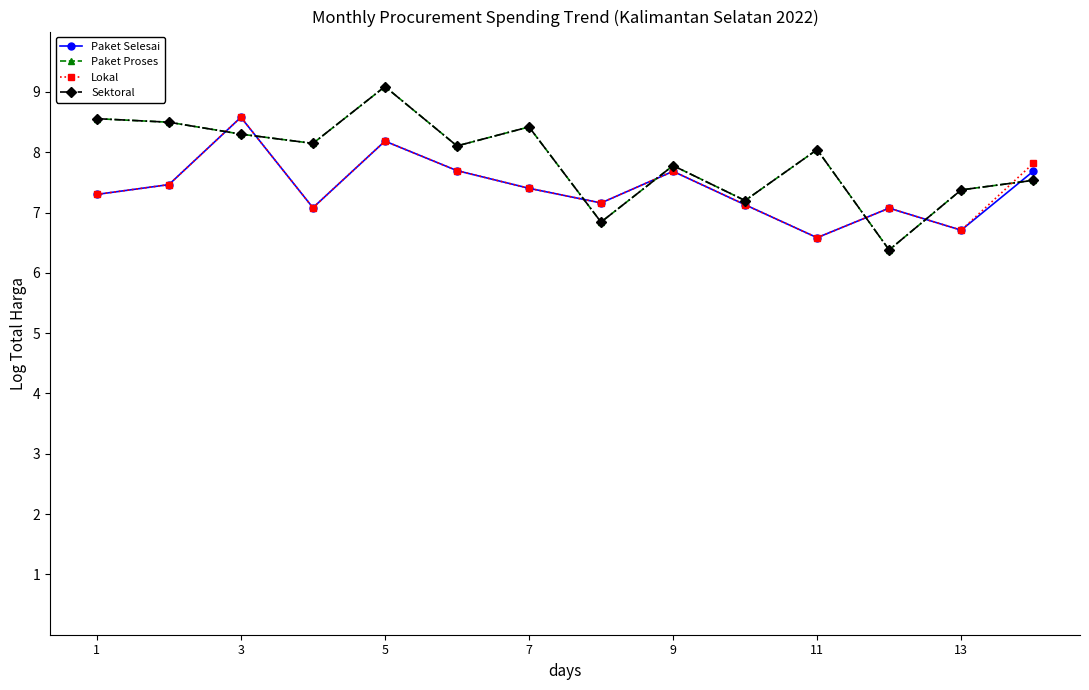

Reading left to right, what are all the values shown in this chart?

Paket Selesai: 7.3	7.5	8.6	7.1	8.2	7.7	7.4	7.2	7.7	7.1	6.6	7.1	6.7	7.7
Paket Proses: 8.6	8.5	8.3	8.1	9.1	8.1	8.4	6.8	7.8	7.2	8.0	6.4	7.4	7.5
Lokal: 7.3	7.5	8.6	7.1	8.2	7.7	7.4	7.2	7.7	7.1	6.6	7.1	6.7	7.8
Sektoral: 8.6	8.5	8.3	8.1	9.1	8.1	8.4	6.8	7.8	7.2	8.0	6.4	7.4	7.5